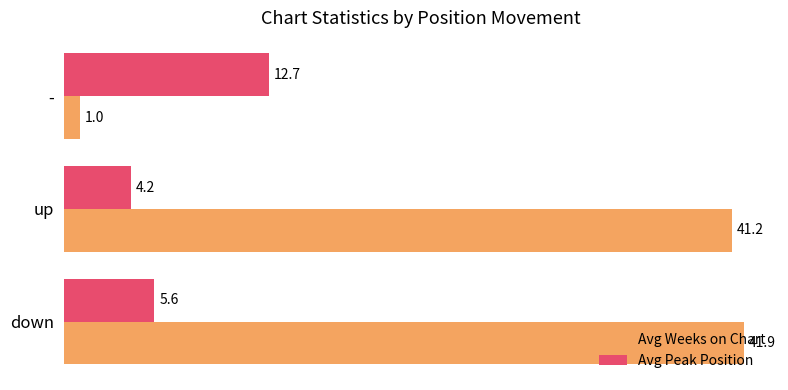

Which series has the largest total across all categories?

Avg Weeks on Chart